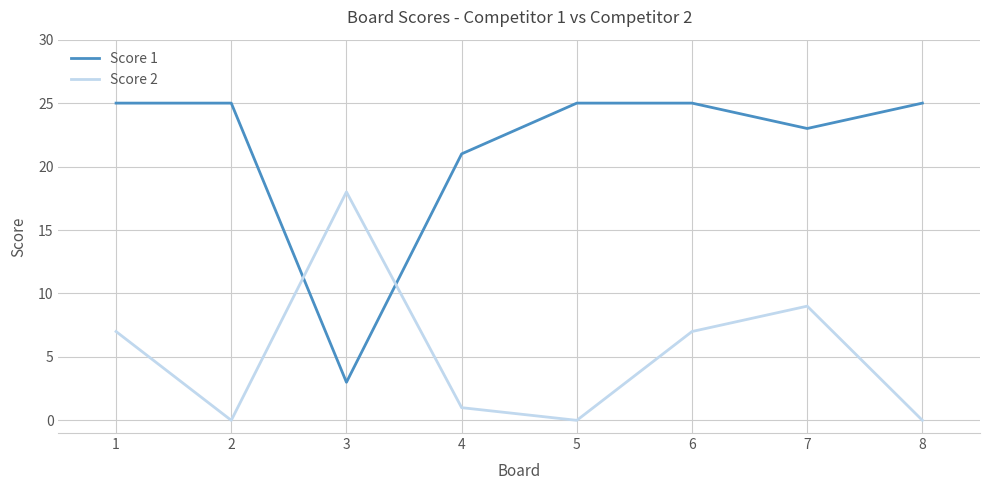

What is the greatest value displayed?

25